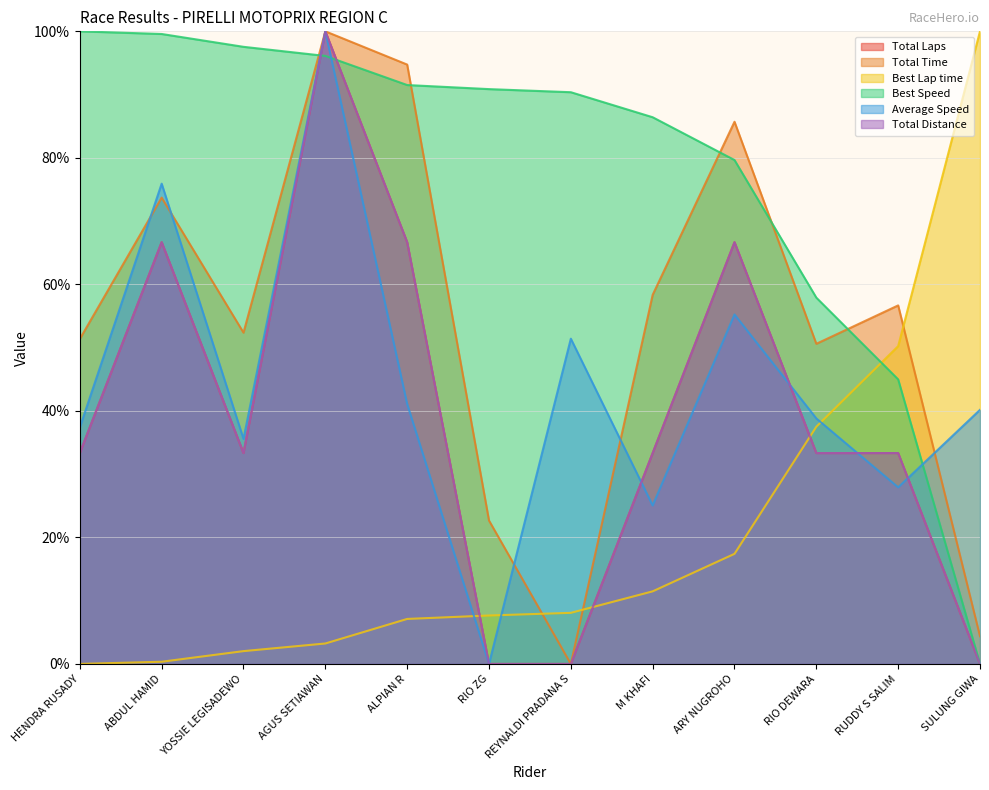

How many lines are shown in the chart?

6